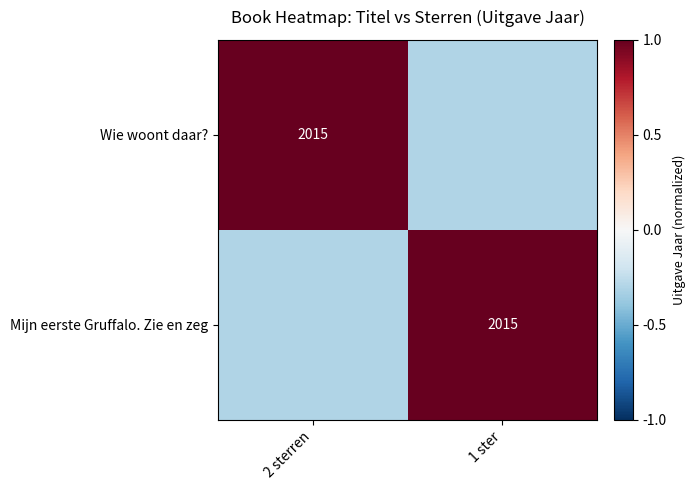

The value of Wie woont daar? at 2 sterren is 2015.0. True or false?

True